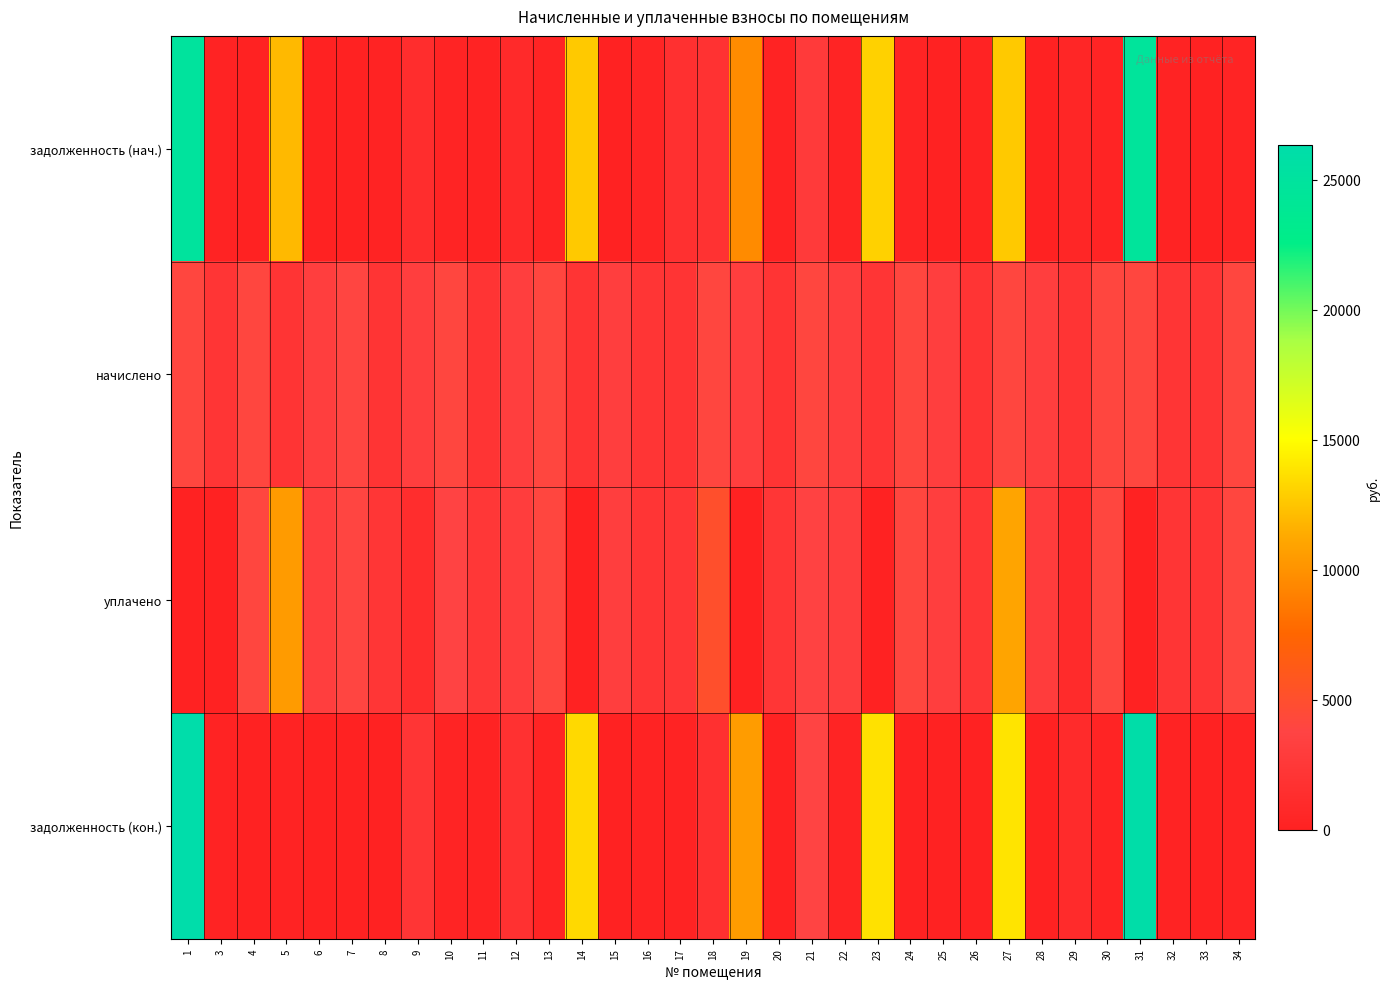

Which has a higher value, 4 or 7?

4